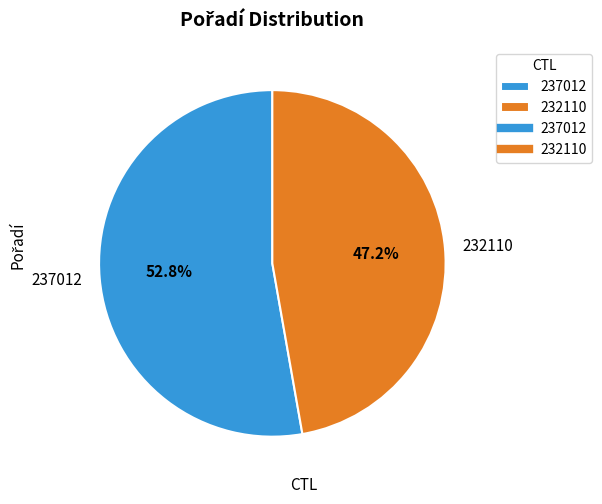

Which category has the smallest portion of the pie?

232110